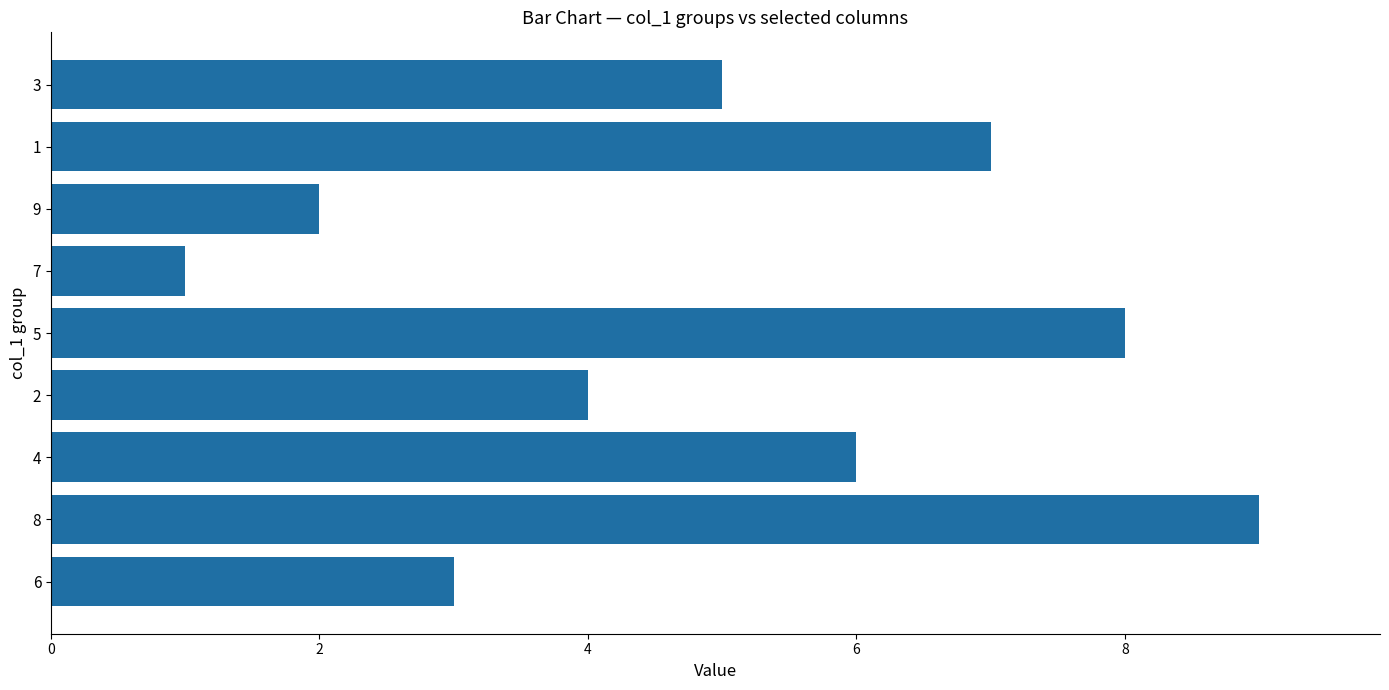

What value does the data have at 2?

4